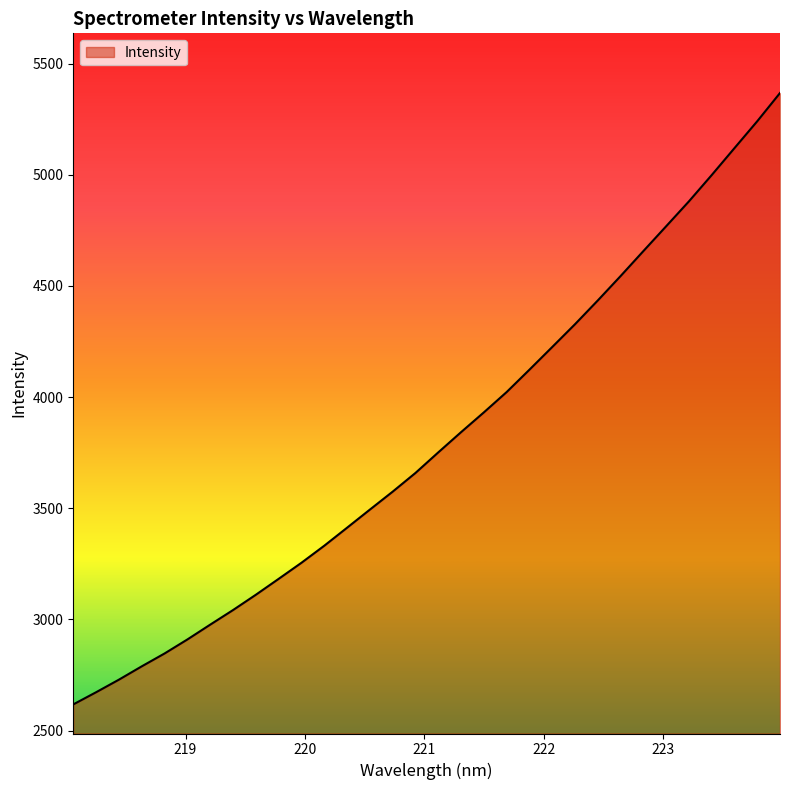

What is the average value?

3807.1